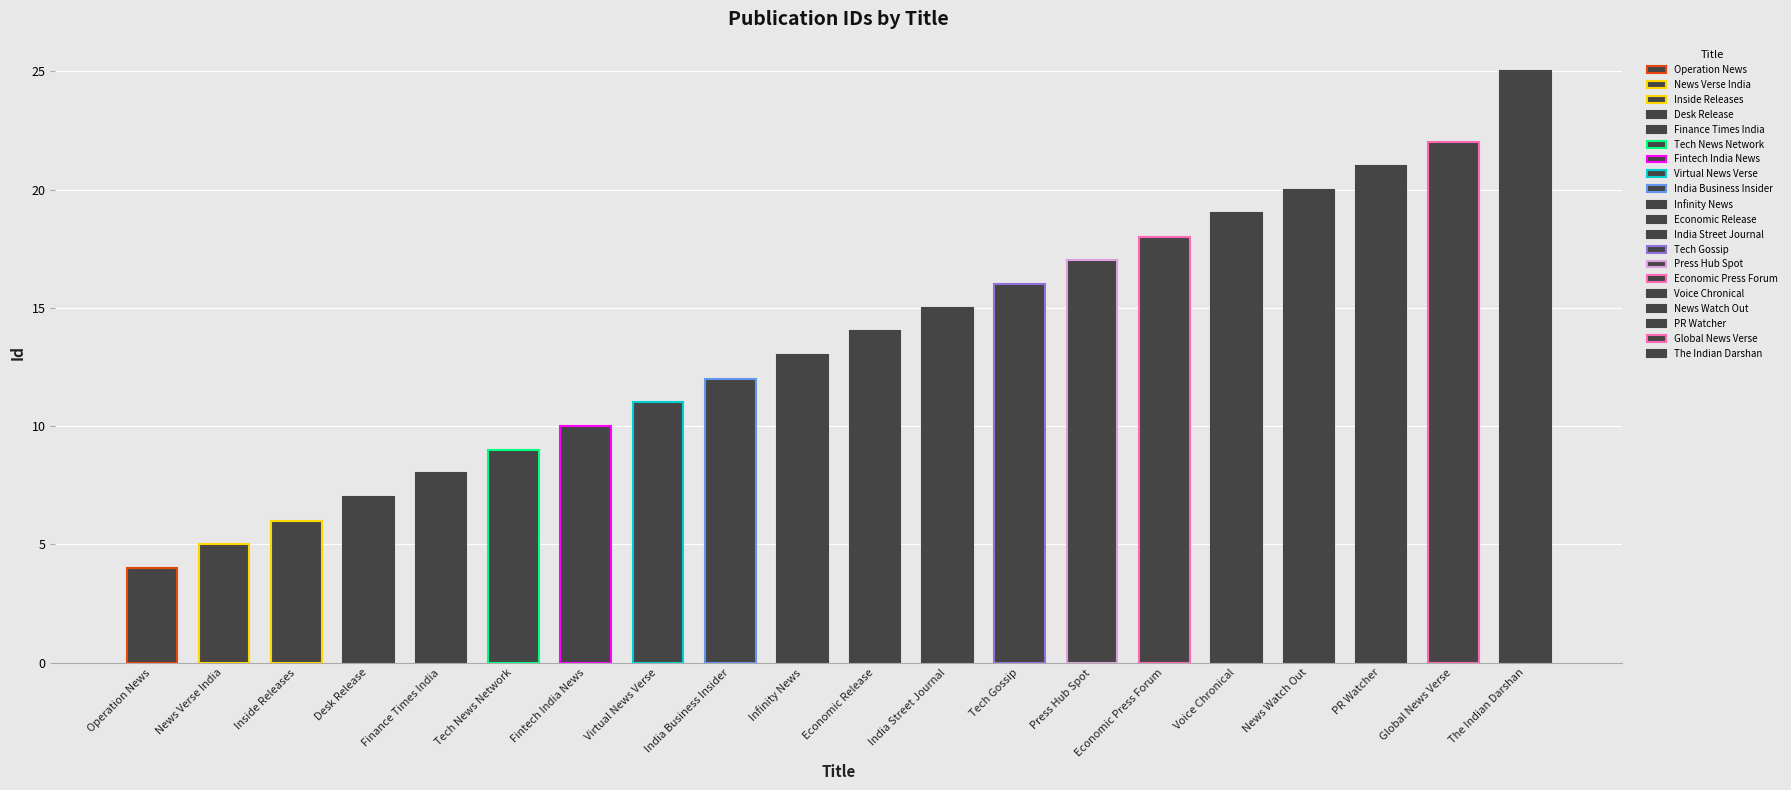

Which label corresponds to the smallest value in the chart?

Operation News